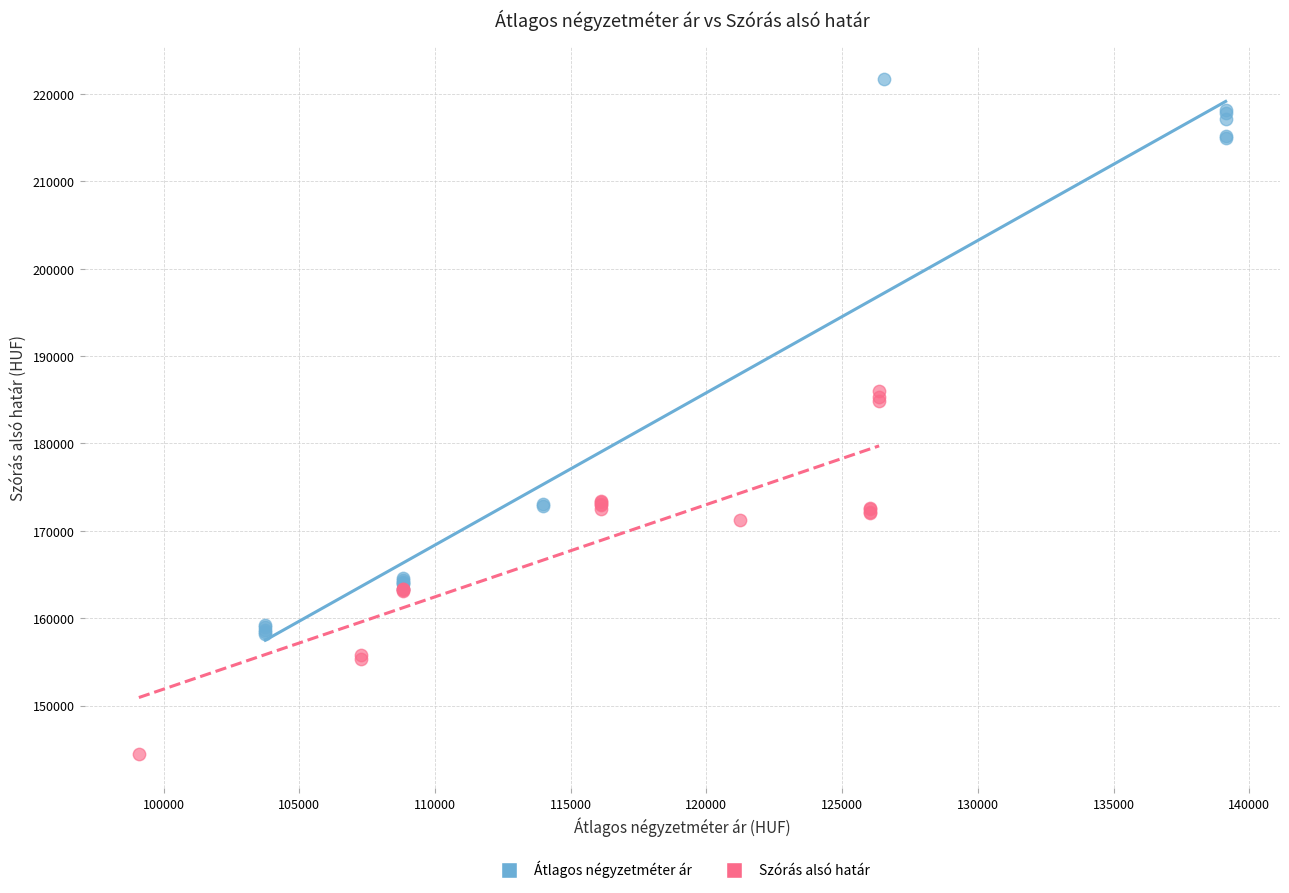

Which series has the largest Y range (max minus min)?

Átlagos négyzetméter ár